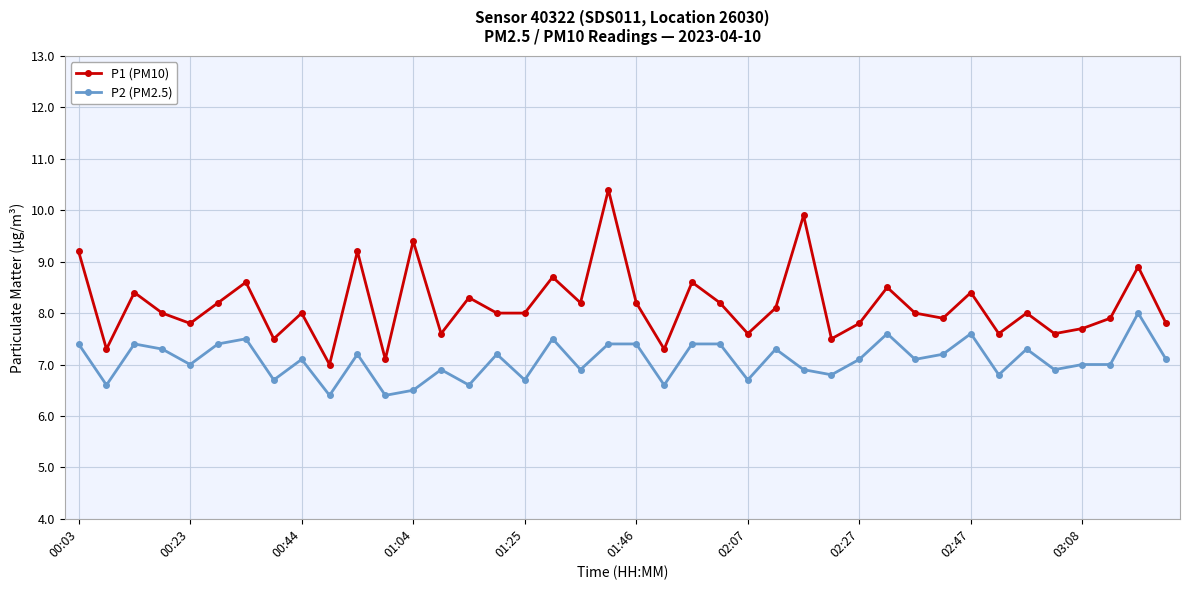

True or false: P1 (PM10) and P2 (PM2.5) cross at least once.

False